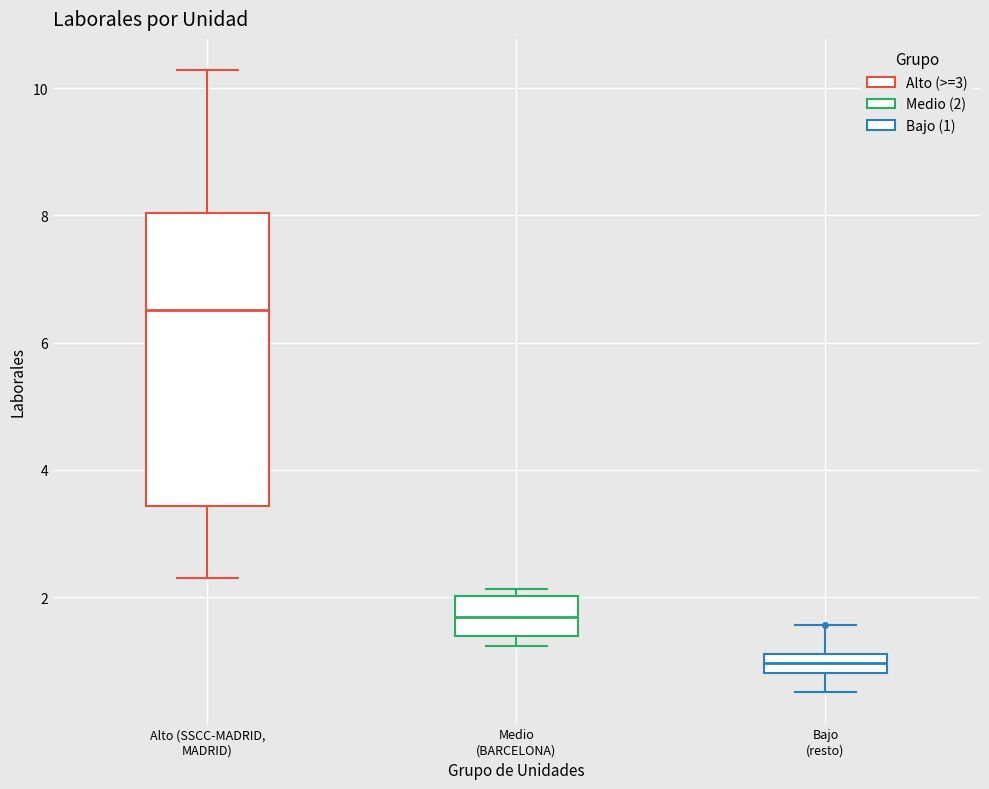

Which box has the lowest median line?

Bajo (resto)